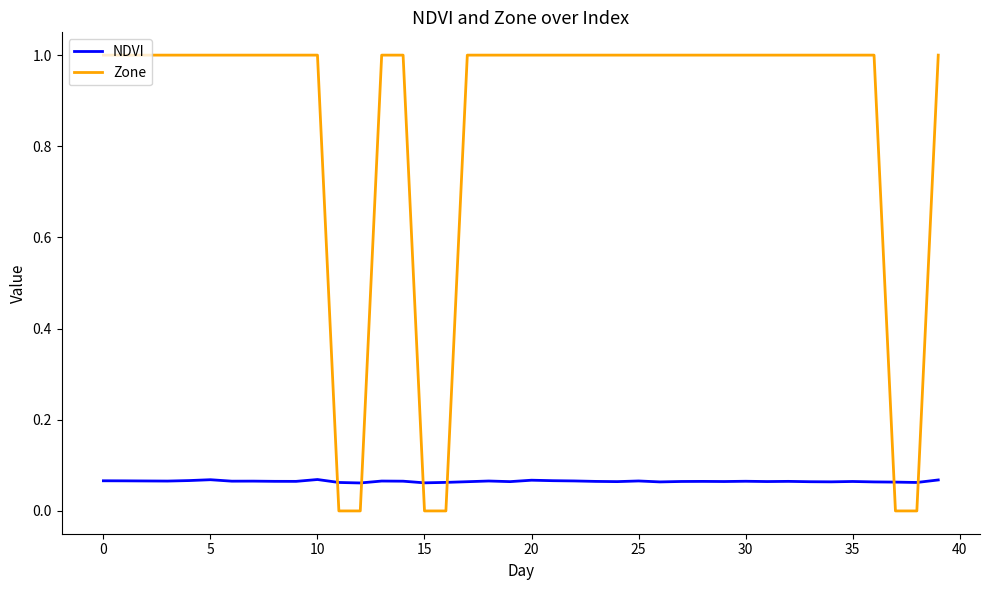

List the series in order of their overall mean, highest first.

Zone, NDVI